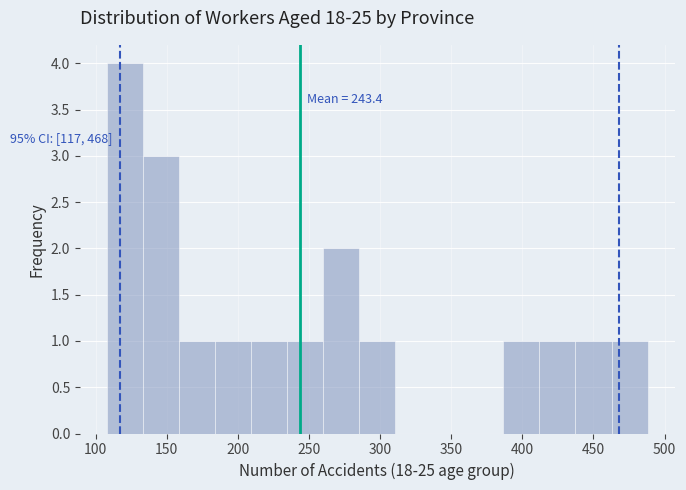

Which range on the x-axis has the tallest bar?

110 to 135